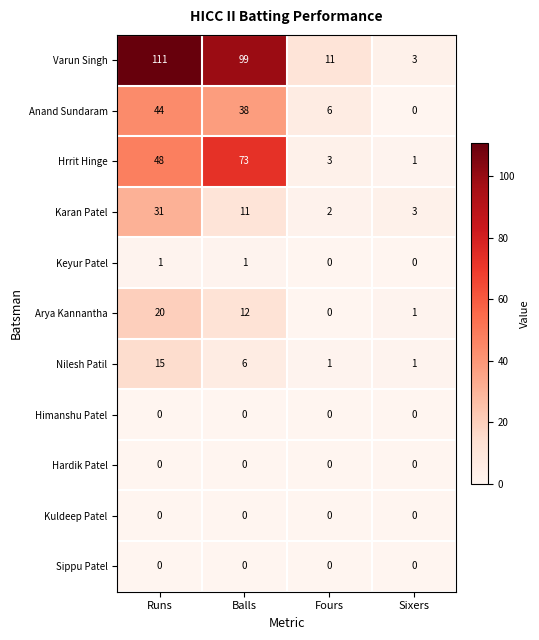

Between Runs and Fours, which is larger?

Runs